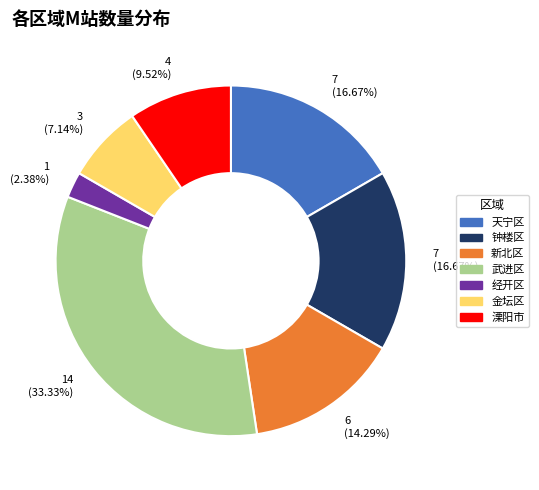

What portion of the pie excludes 钟楼区?

83.3%